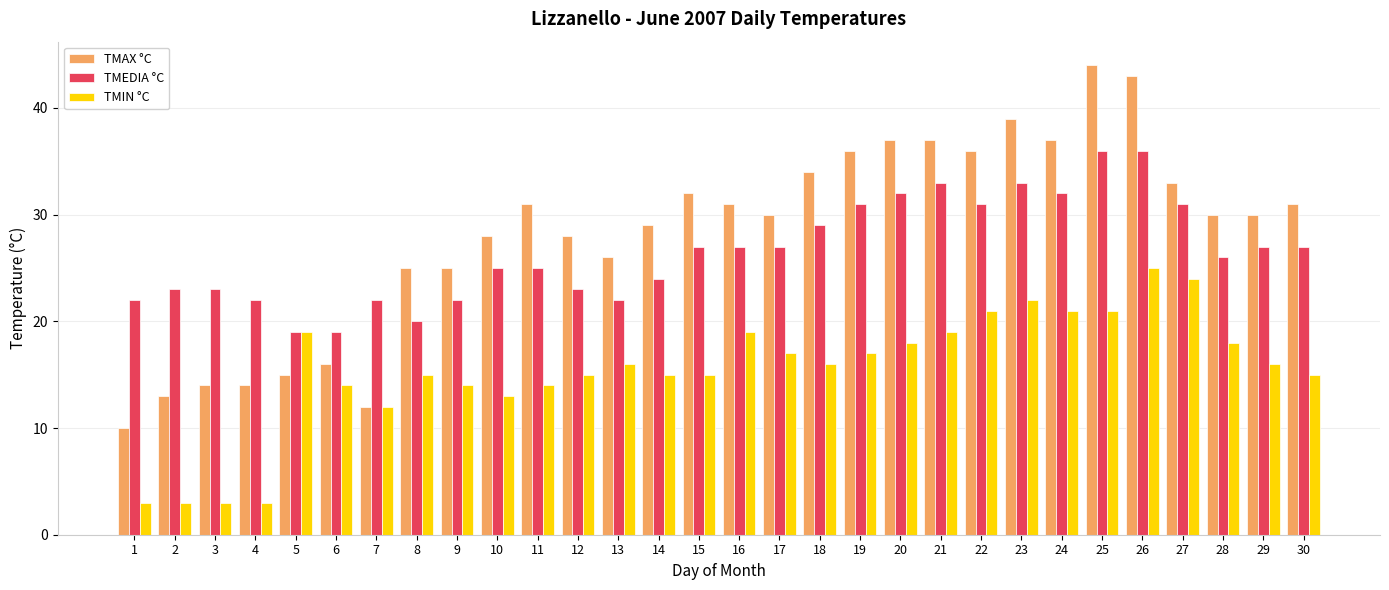

Reading left to right, what are all the values shown in this chart?

TMAX °C: 1=10	2=13	3=14	4=14	5=15	6=16	7=12	8=25	9=25	10=28	11=31	12=28	13=26	14=29	15=32	16=31	17=30	18=34	19=36	20=37	21=37	22=36	23=39	24=37	25=44	26=43	27=33	28=30	29=30	30=31
TMEDIA °C: 1=22	2=23	3=23	4=22	5=19	6=19	7=22	8=20	9=22	10=25	11=25	12=23	13=22	14=24	15=27	16=27	17=27	18=29	19=31	20=32	21=33	22=31	23=33	24=32	25=36	26=36	27=31	28=26	29=27	30=27
TMIN °C: 1=3	2=3	3=3	4=3	5=19	6=14	7=12	8=15	9=14	10=13	11=14	12=15	13=16	14=15	15=15	16=19	17=17	18=16	19=17	20=18	21=19	22=21	23=22	24=21	25=21	26=25	27=24	28=18	29=16	30=15